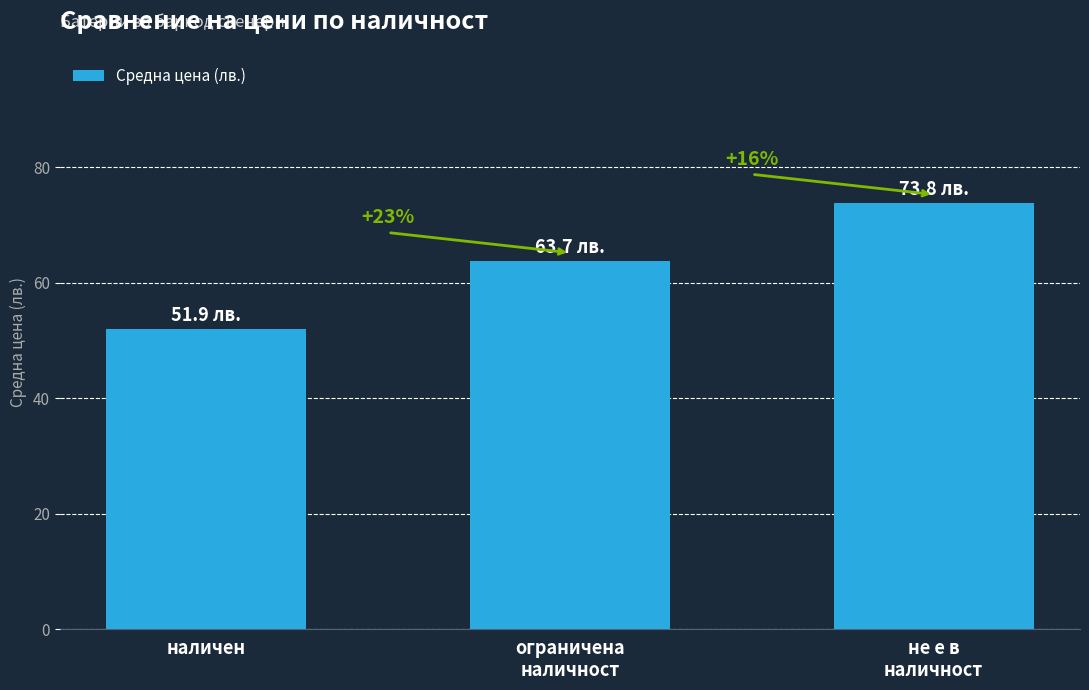

Are the bars horizontal?

No